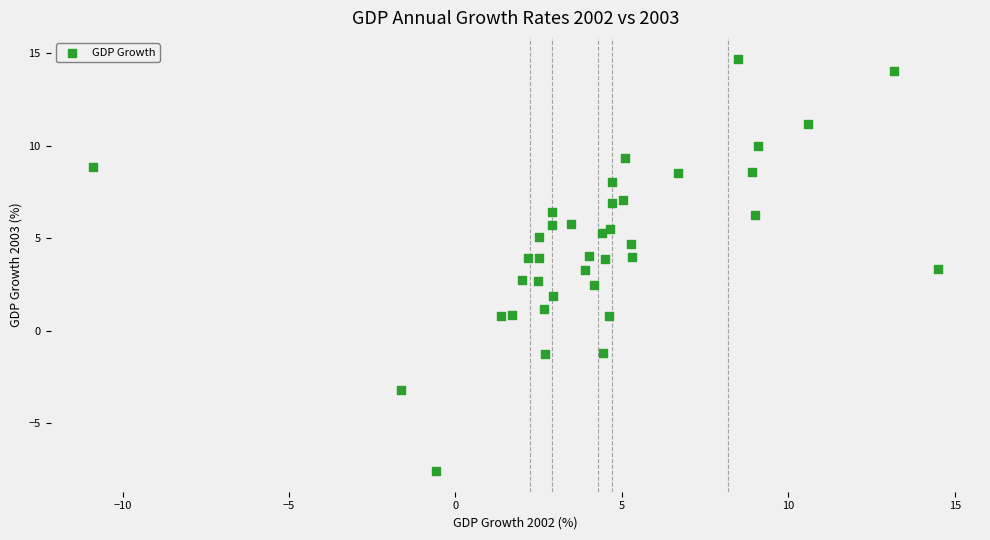

What is the range of X values (max minus min)?

25.4